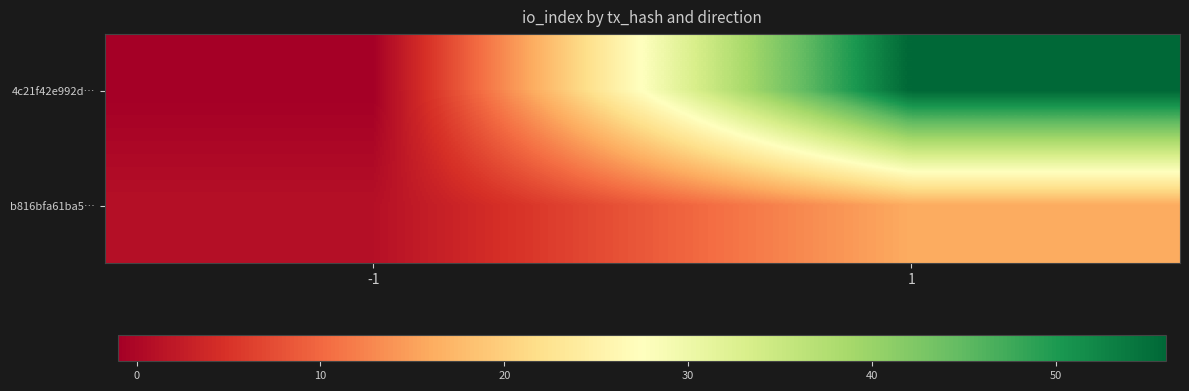

Rank the series by their maximum value, from highest to lowest.

4c21f42e992d…, b816bfa61ba5…